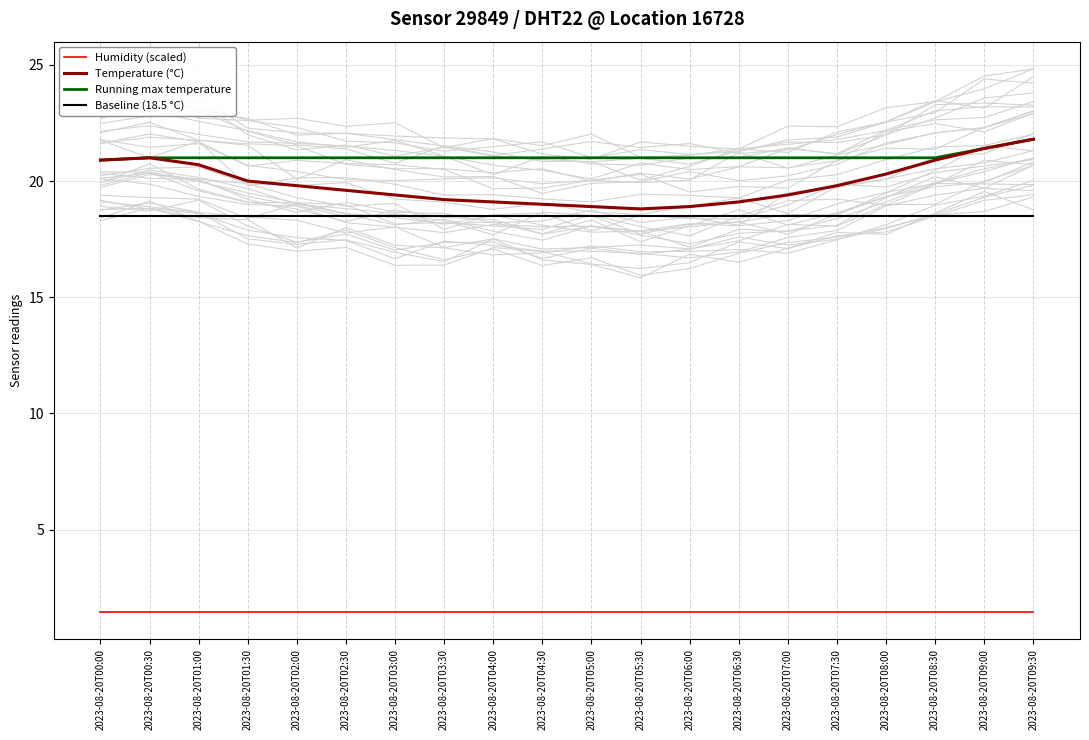

Which series has the widest spread of values?

Temperature (°C)